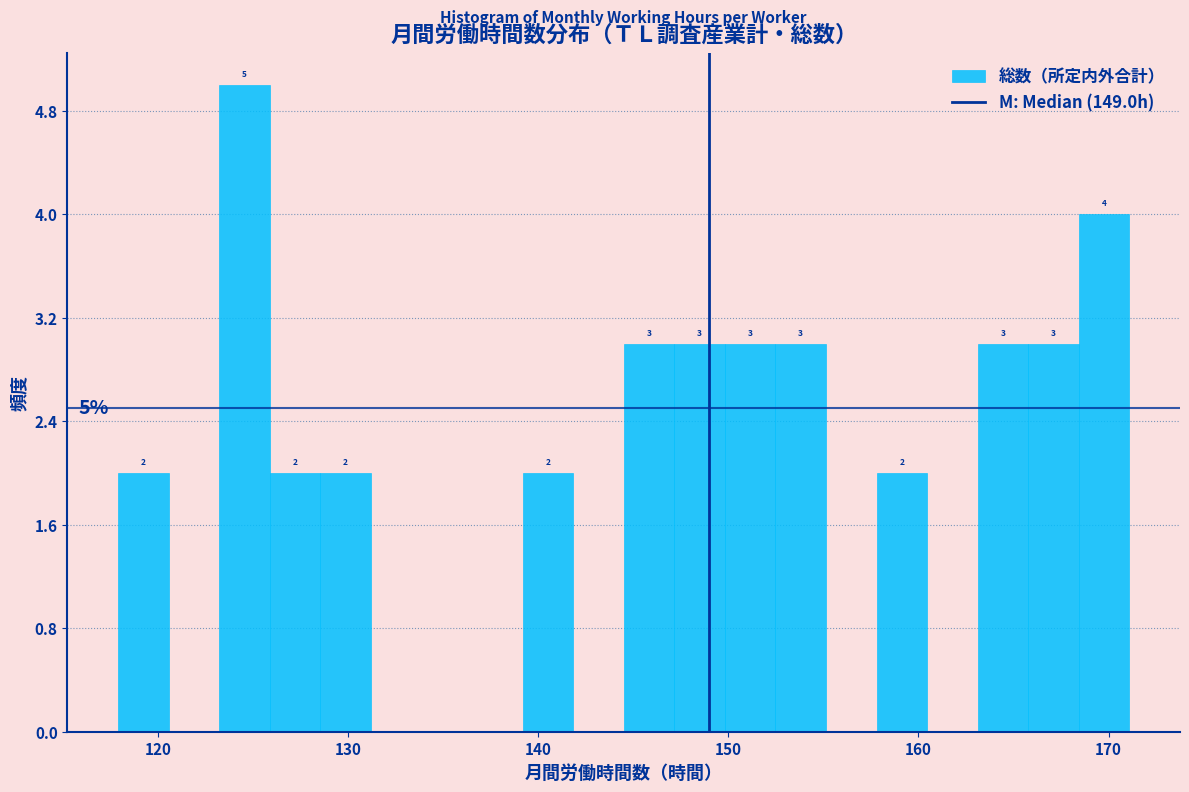

Around what value on the x-axis is the tallest bar? Give the approximate position of its centre, as read against the axis.

125